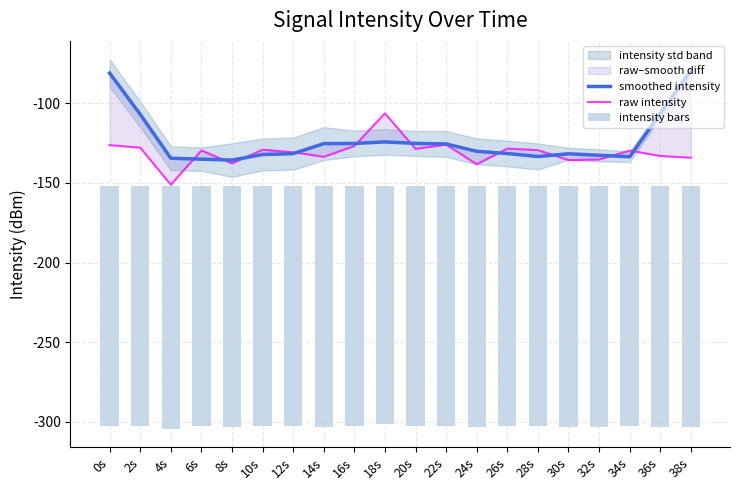

What is the spread (max minus min) of values at 6s?

21.1